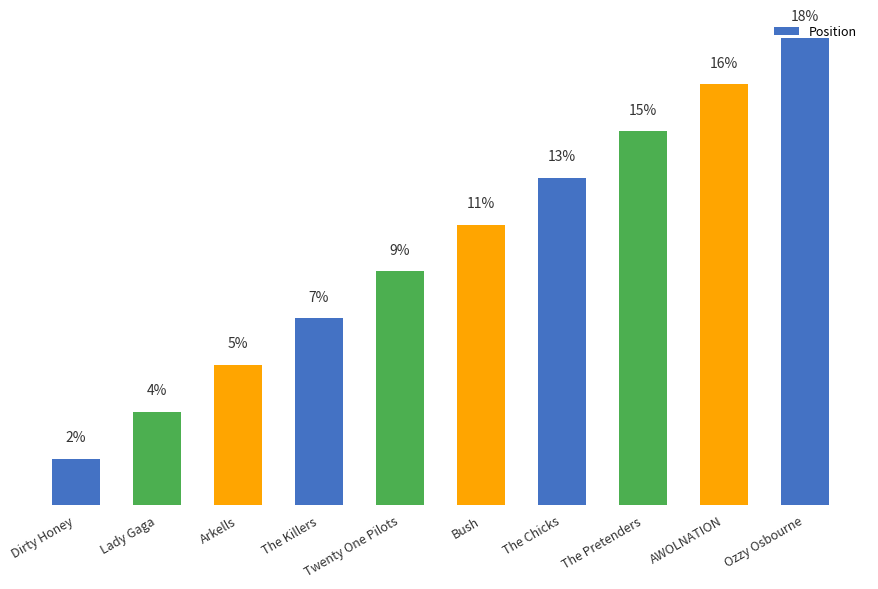

At which label is the value closest to 5?

Twenty One Pilots